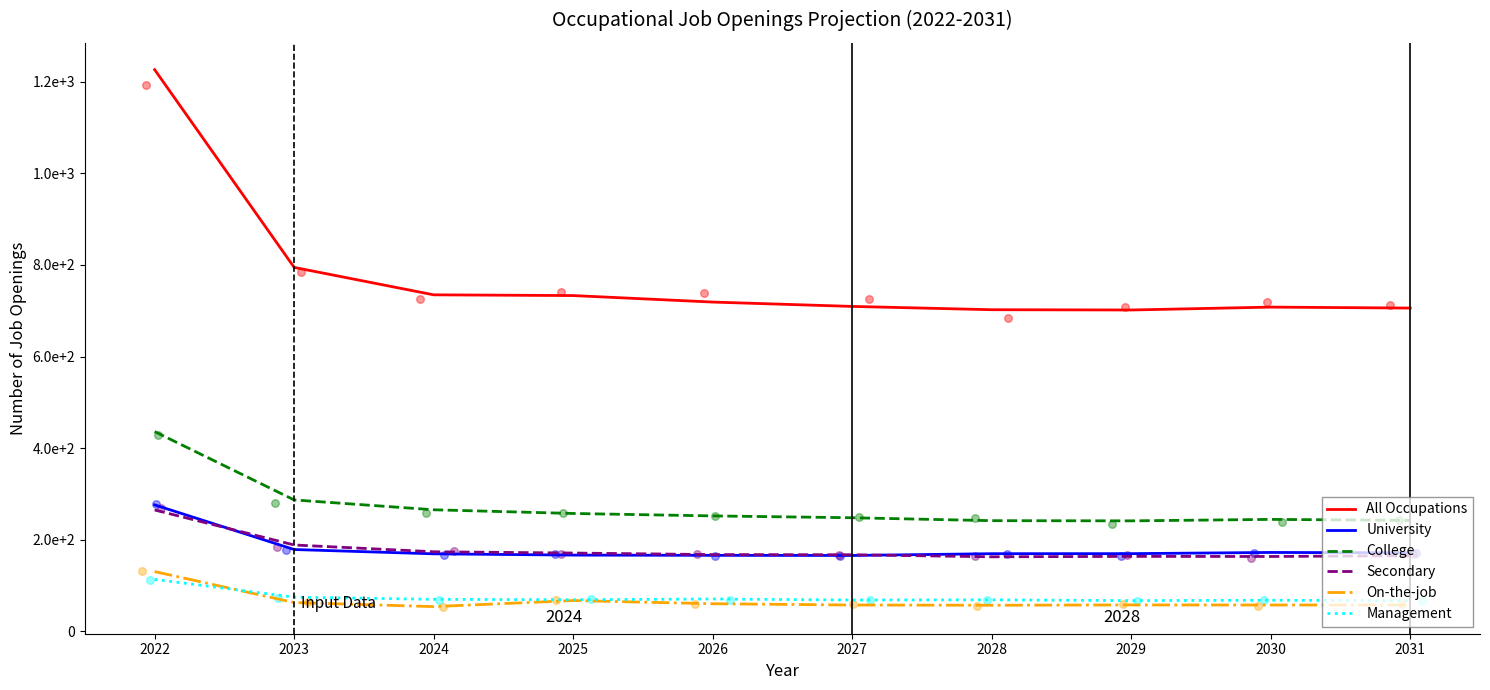

Is the value of Management at 2024 greater than the value of College at 2023?

No